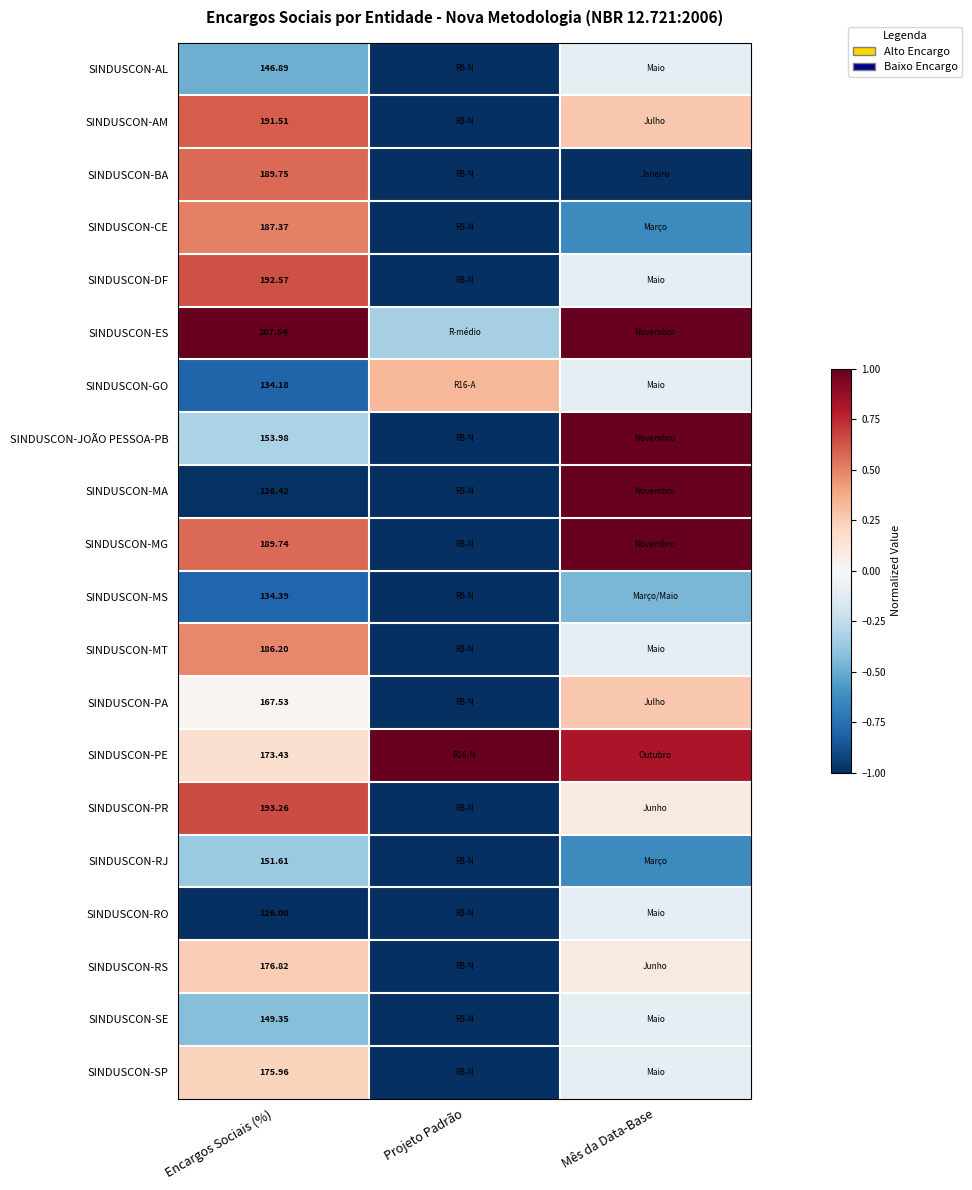

At Encargos Sociais (%), list the series in order from smallest to largest.

SINDUSCON-RO, SINDUSCON-MA, SINDUSCON-GO, SINDUSCON-MS, SINDUSCON-AL, SINDUSCON-SE, SINDUSCON-RJ, SINDUSCON-JOÃO PESSOA-PB, SINDUSCON-PA, SINDUSCON-PE, SINDUSCON-SP, SINDUSCON-RS, SINDUSCON-MT, SINDUSCON-CE, SINDUSCON-MG, SINDUSCON-BA, SINDUSCON-AM, SINDUSCON-DF, SINDUSCON-PR, SINDUSCON-ES